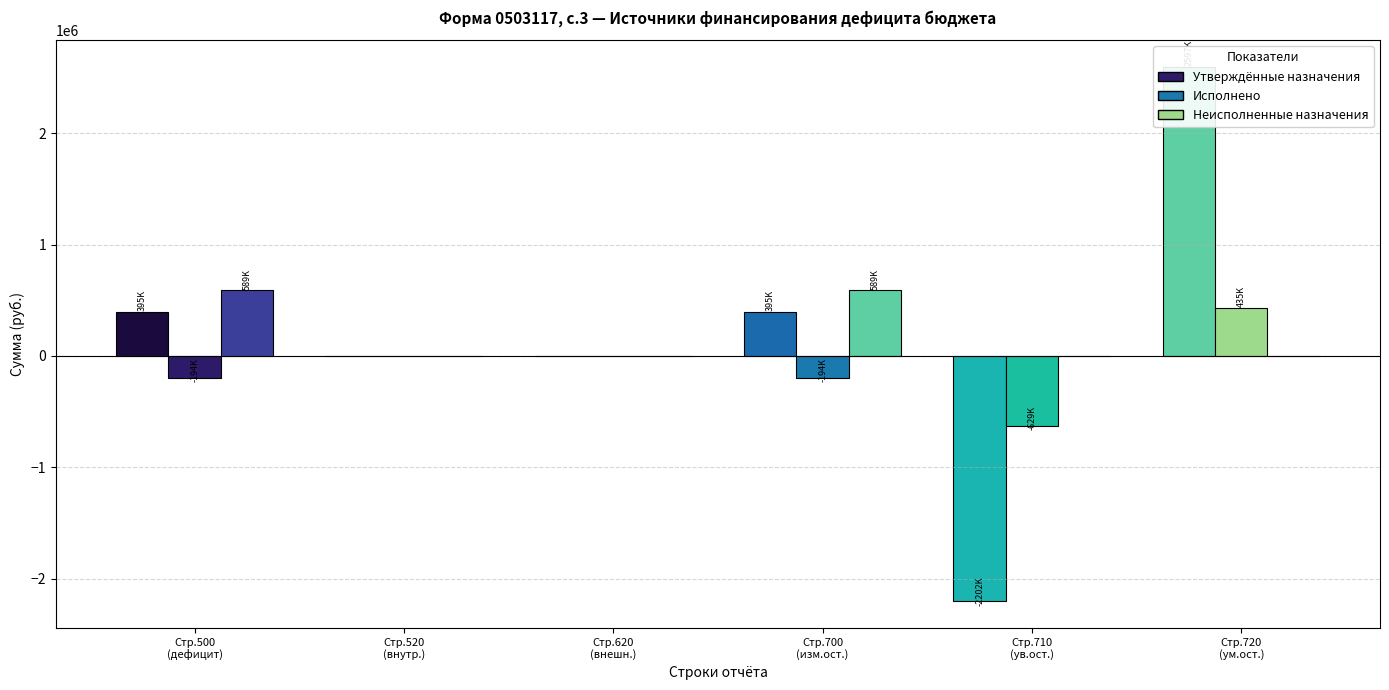

What is the difference between the maximum and minimum values in the Исполнено series?

1063337.4